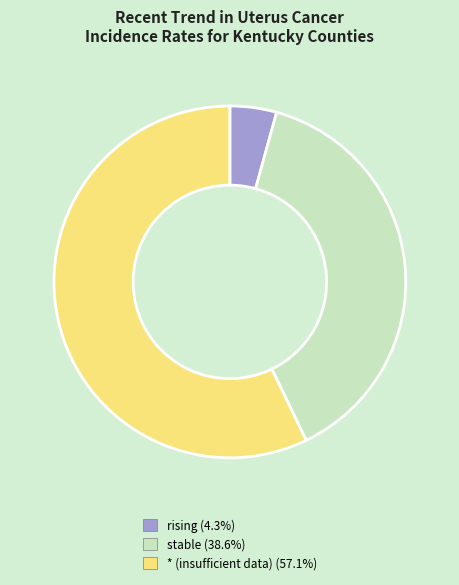

Do rising and stable together represent more than half of the pie?

No